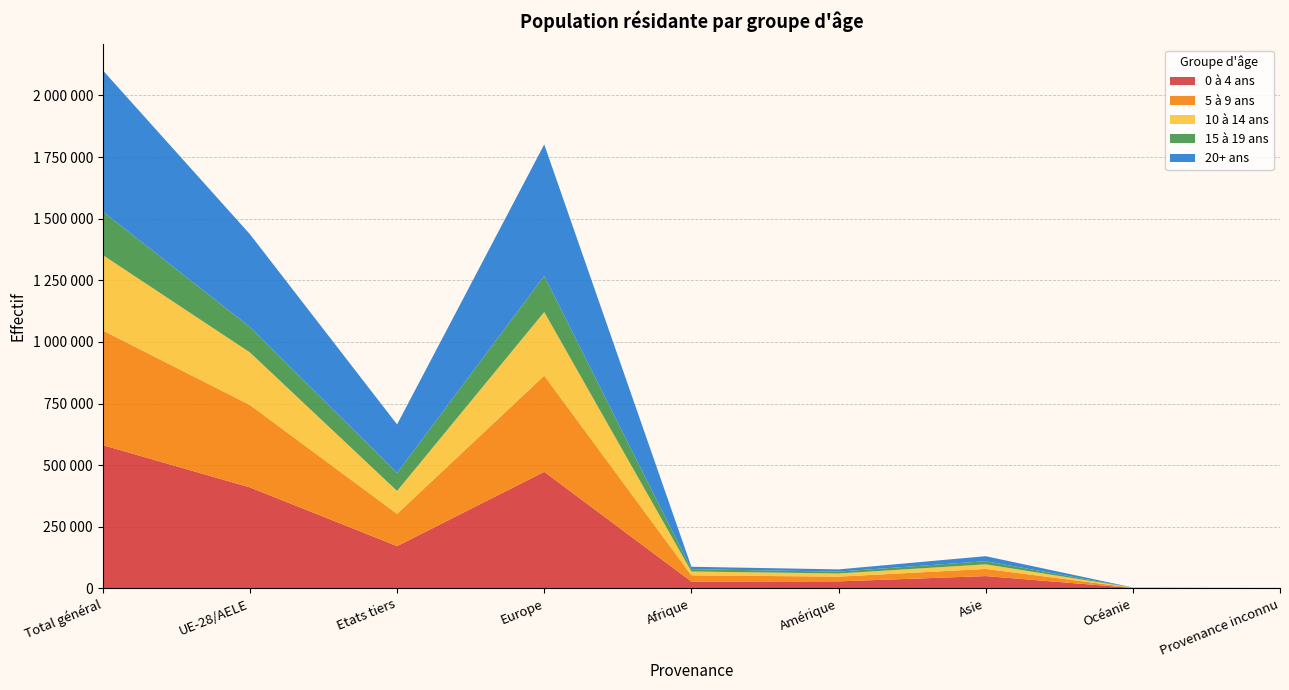

Reading right to left, extract all data points from this chart.

0 à 4 ans: 646	1704	49877	28405	27639	472825	171427	409669	581096
5 à 9 ans: 689	838	28955	19213	25310	390082	130849	334238	465087
10 à 14 ans: 256	484	18719	12813	15684	258243	92978	213221	306199
15 à 19 ans: 143	272	12777	7634	9212	146385	73229	103194	176423
20+ ans: 87	322	20331	8985	9869	533516	196615	376495	573110